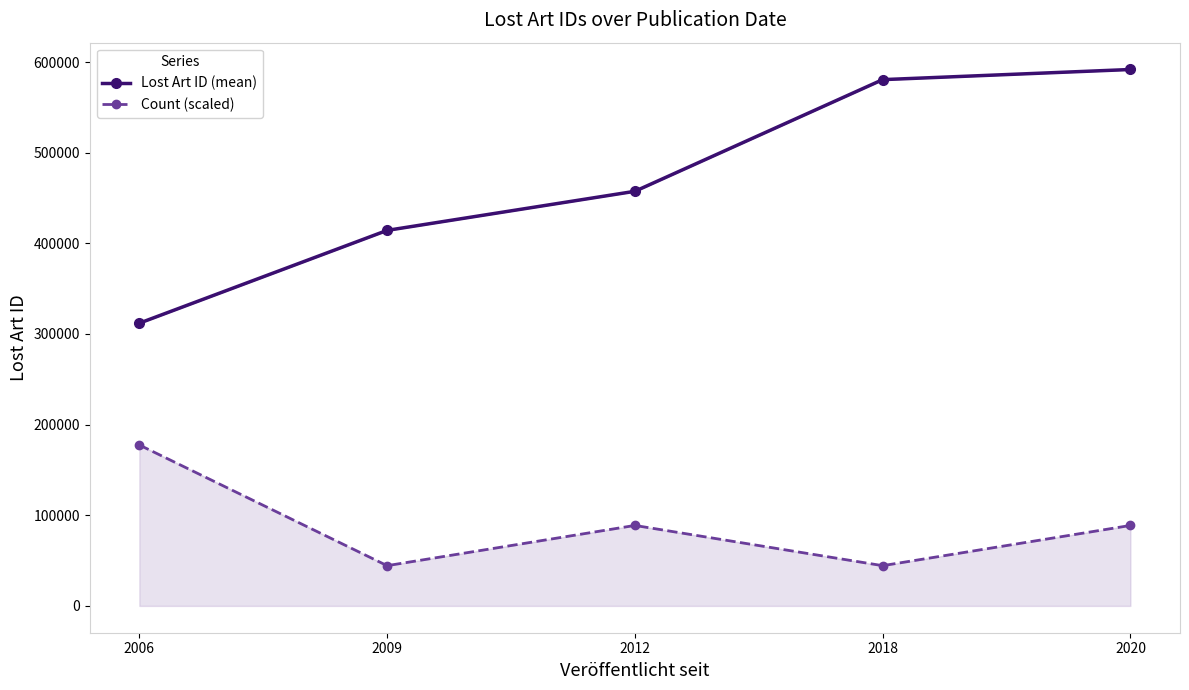

What is the difference between the Count (scaled) values at 2012 and 2006?

88777.0